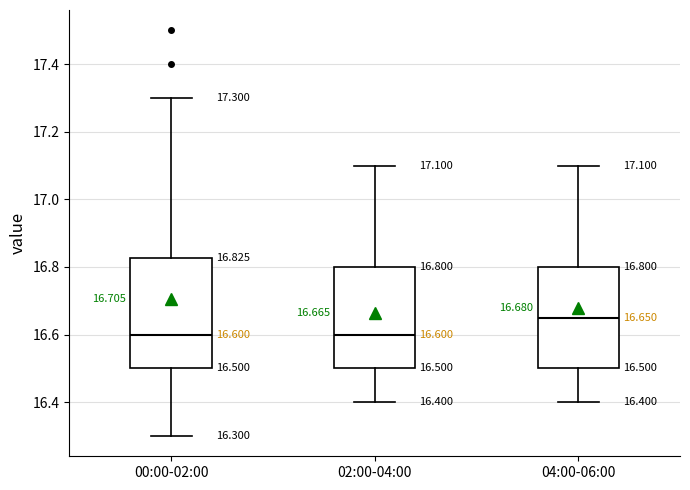

Which box has the highest median line?

04:00-06:00